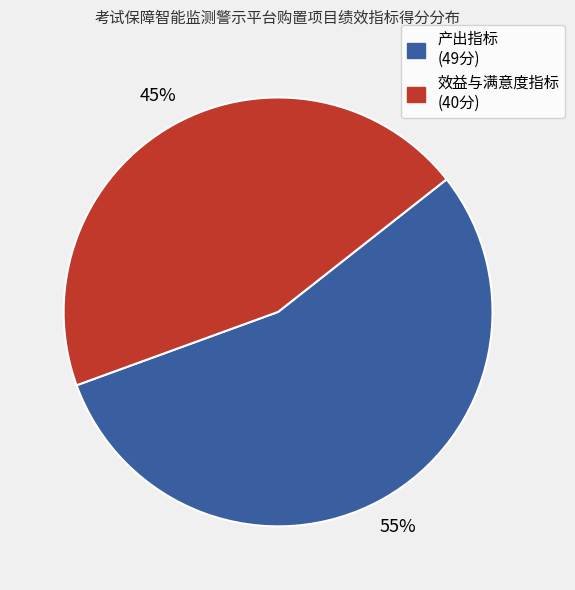

To the nearest percent, what is the average slice percentage?

50%